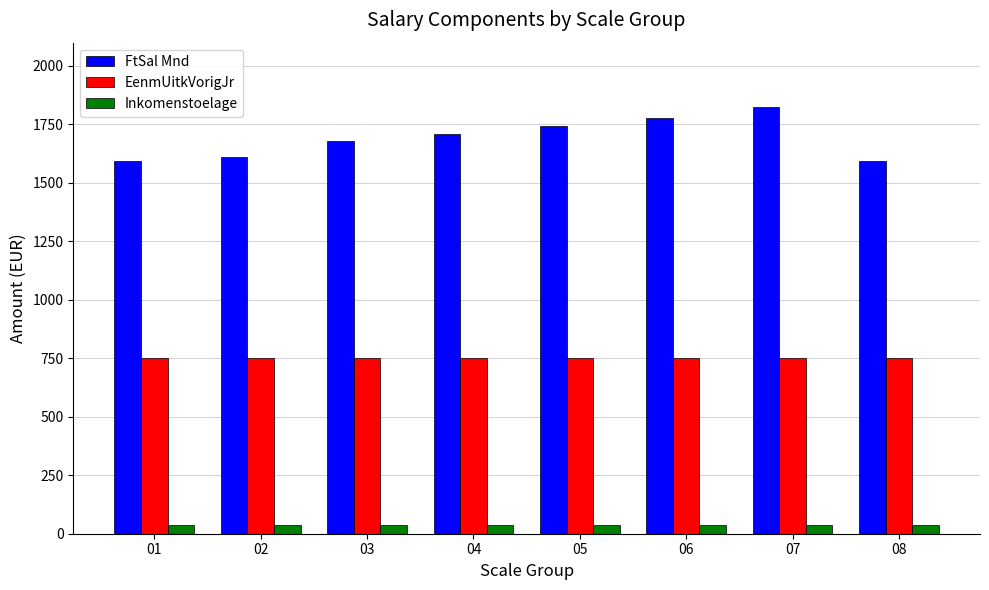

Reading left to right, list all the values displayed in this chart.

FtSal Mnd: 1594.2	1610.0	1677.0	1707.0	1742.0	1778.0	1825.0	1594.2
EenmUitkVorigJr: 750.0	750.0	750.0	750.0	750.0	750.0	750.0	750.0
Inkomenstoelage: 35.3	35.3	35.3	35.3	35.3	35.3	35.3	35.3